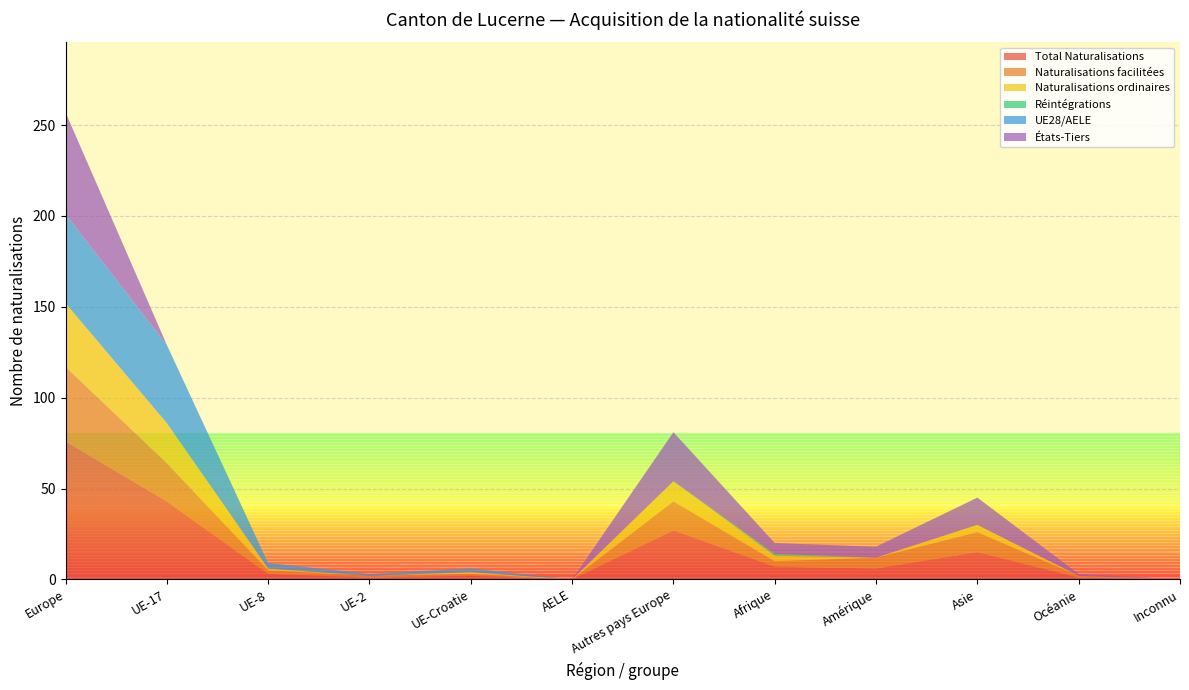

Reading right to left, transcribe all the data shown in this chart.

Total Naturalisations: Inconnu=0	Océanie=1	Asie=15	Amérique=6	Afrique=7	Autres pays Europe=27	AELE=0	UE-Croatie=2	UE-2=1	UE-8=3	UE-17=43	Europe=76
Naturalisations facilitées: Inconnu=0	Océanie=1	Asie=11	Amérique=6	Afrique=3	Autres pays Europe=16	AELE=0	UE-Croatie=1	UE-2=1	UE-8=2	UE-17=21	Europe=41
Naturalisations ordinaires: Inconnu=0	Océanie=0	Asie=4	Amérique=0	Afrique=3	Autres pays Europe=11	AELE=0	UE-Croatie=1	UE-2=0	UE-8=1	UE-17=22	Europe=35
Réintégrations: Inconnu=0	Océanie=0	Asie=0	Amérique=0	Afrique=1	Autres pays Europe=0	AELE=0	UE-Croatie=0	UE-2=0	UE-8=0	UE-17=0	Europe=0
UE28/AELE: Inconnu=0	Océanie=0	Asie=0	Amérique=0	Afrique=0	Autres pays Europe=0	AELE=0	UE-Croatie=2	UE-2=1	UE-8=3	UE-17=43	Europe=49
États-Tiers: Inconnu=0	Océanie=1	Asie=15	Amérique=6	Afrique=6	Autres pays Europe=27	AELE=0	UE-Croatie=0	UE-2=0	UE-8=0	UE-17=0	Europe=56